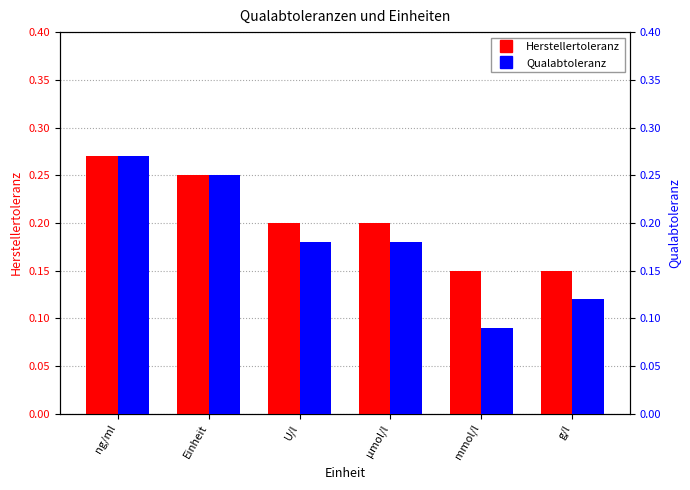

At µmol/l, list the series in order from smallest to largest.

Qualabtoleranz, Herstellertoleranz